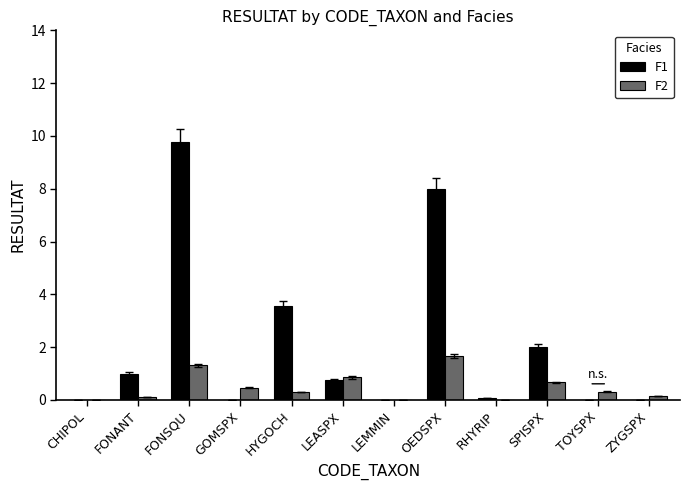

At which category does the chart reach its peak across all series?

FONSQU